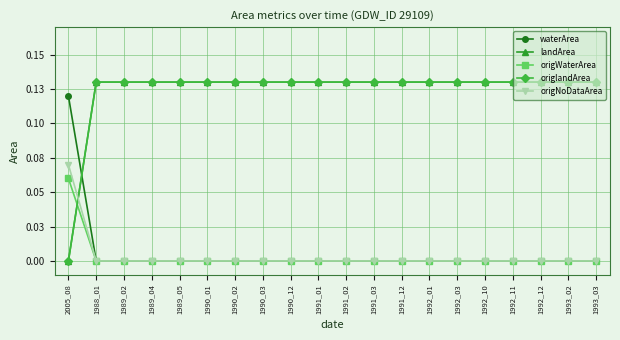

True or false: origlandArea and landArea cross at least once.

False